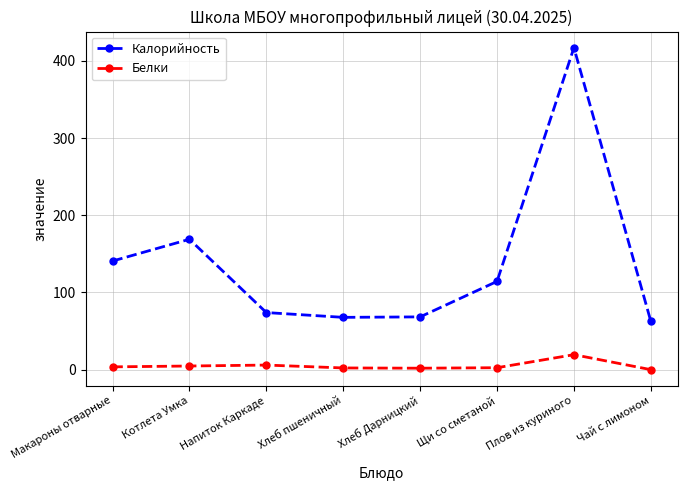

How many data points in Калорийность are above 114?

4